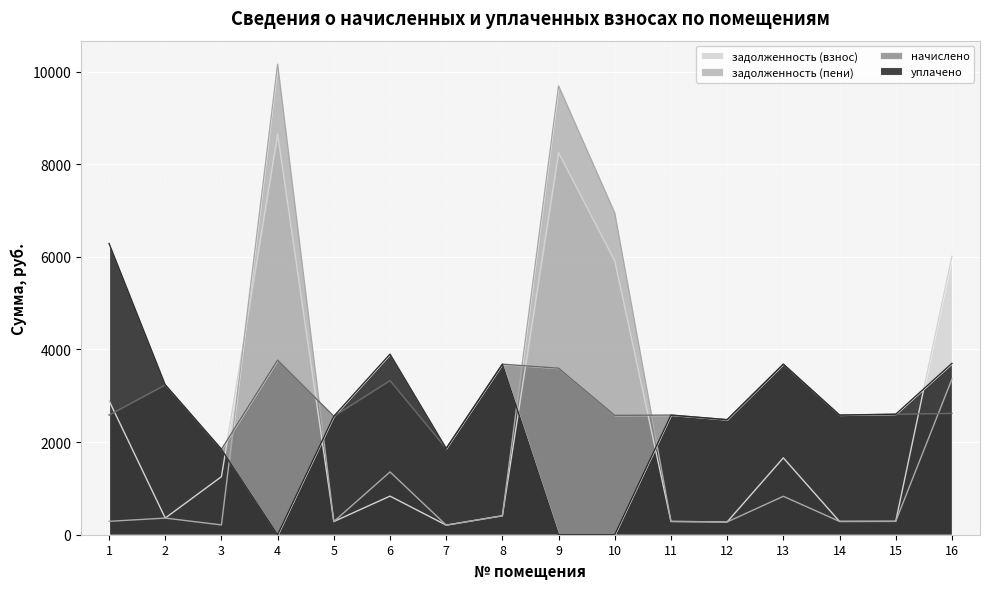

How many times do задолженность (пени) and начислено cross each other?

5